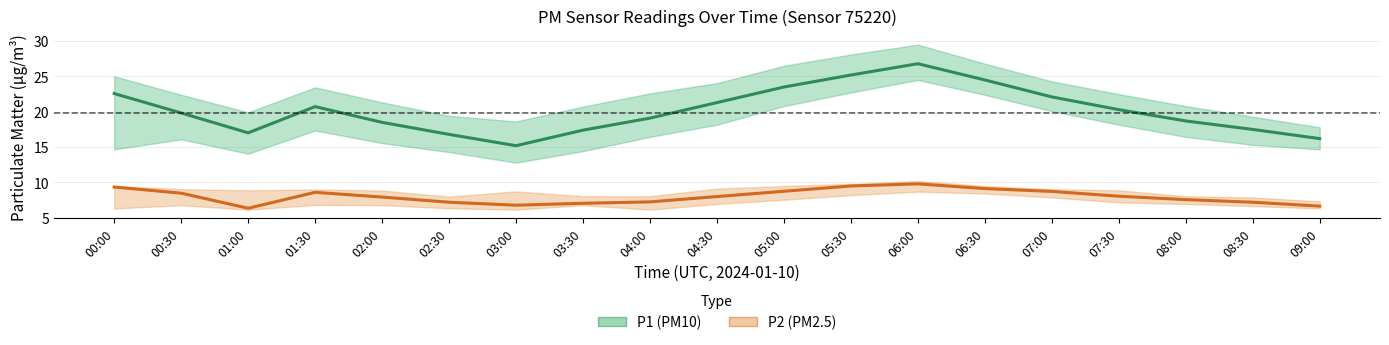

At 01:00, list the series in order from largest to smallest.

P1 (PM10), P2 (PM2.5)